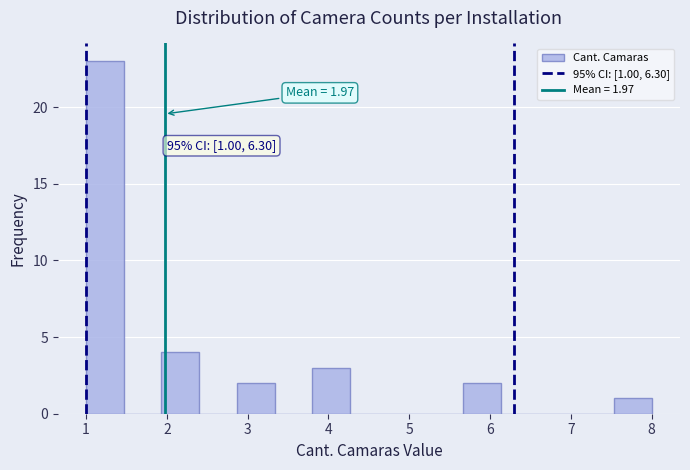

Over which range of the x-axis is the bar tallest?

1.0 to 1.5